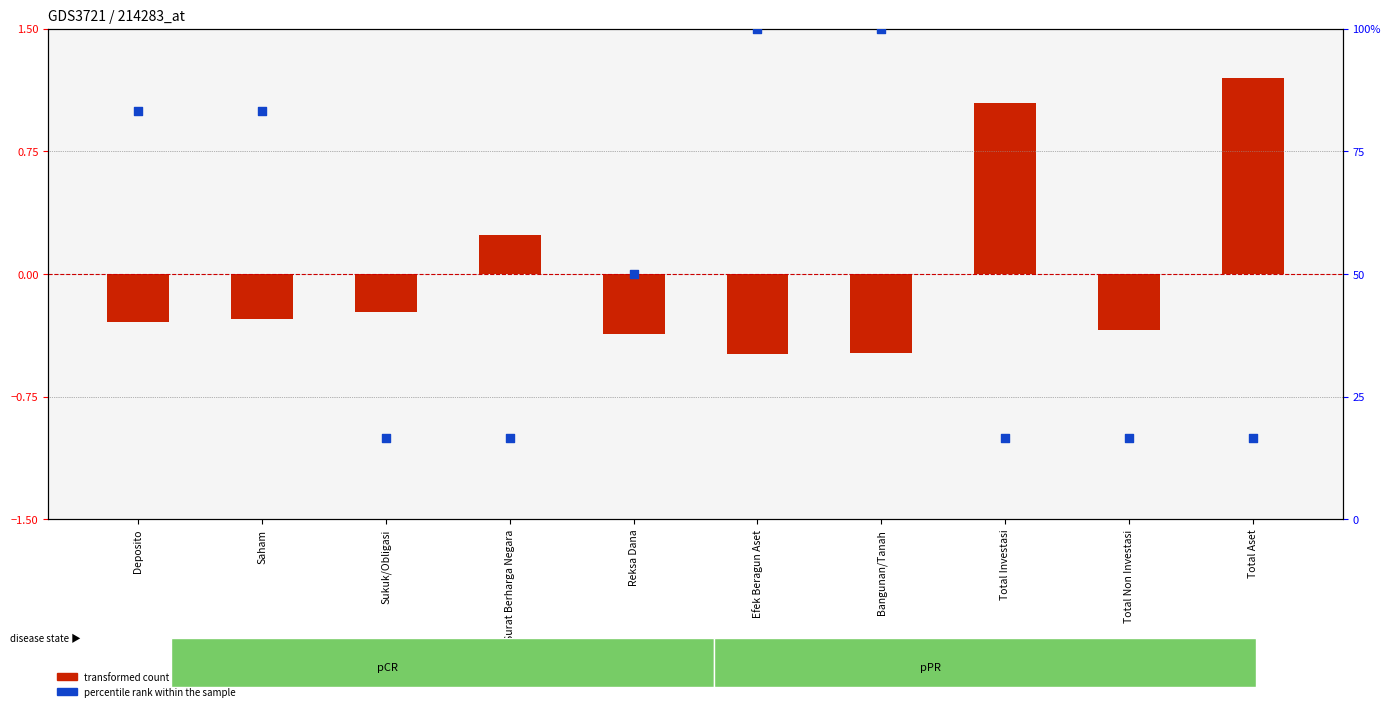

What is the change in value from Bangunan/Tanah to Total Investasi?

-83.3